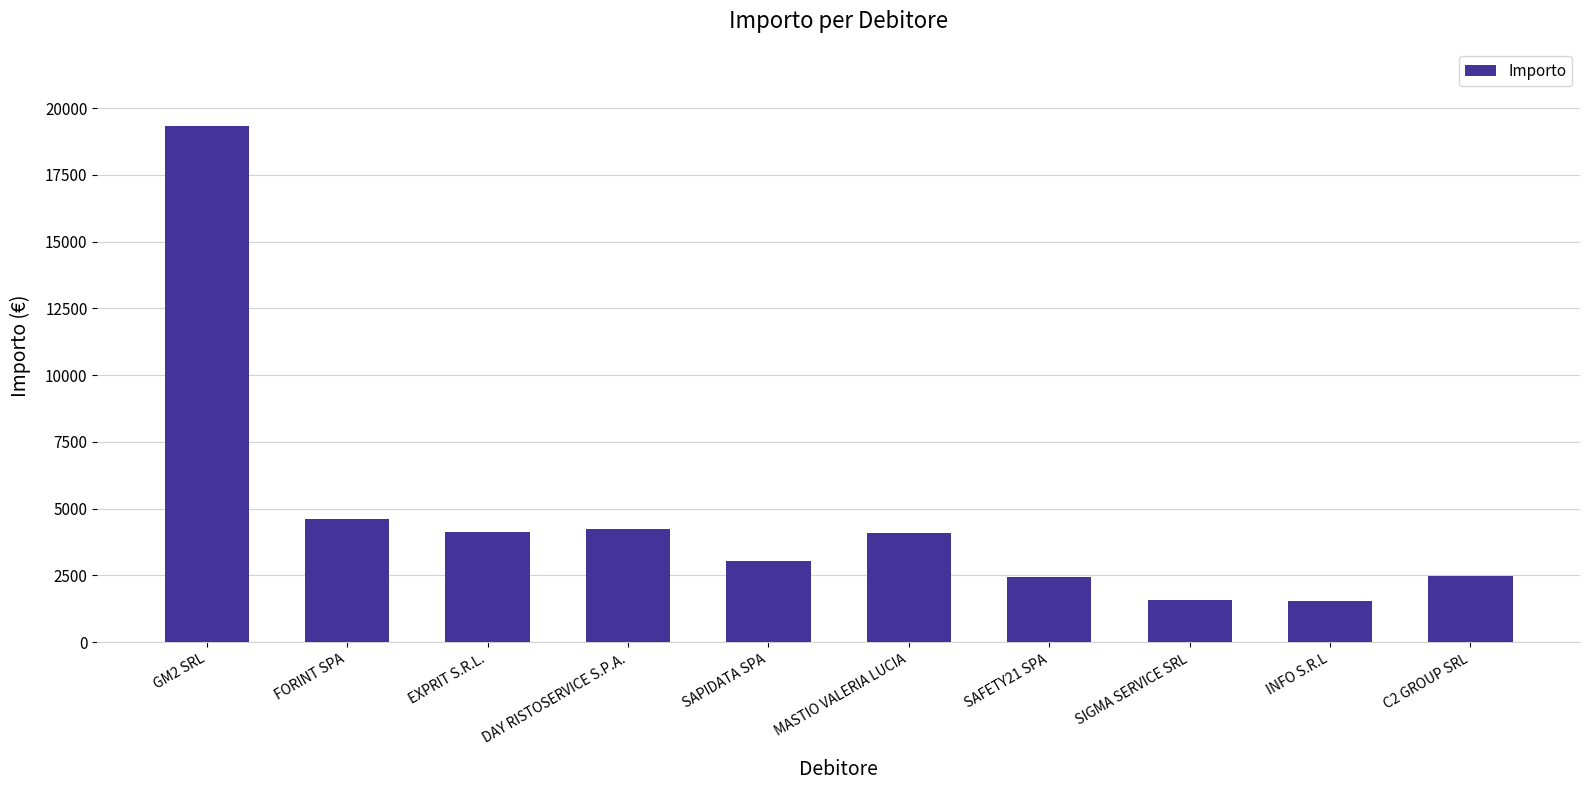

At which label does the data first exceed 4089?

GM2 SRL